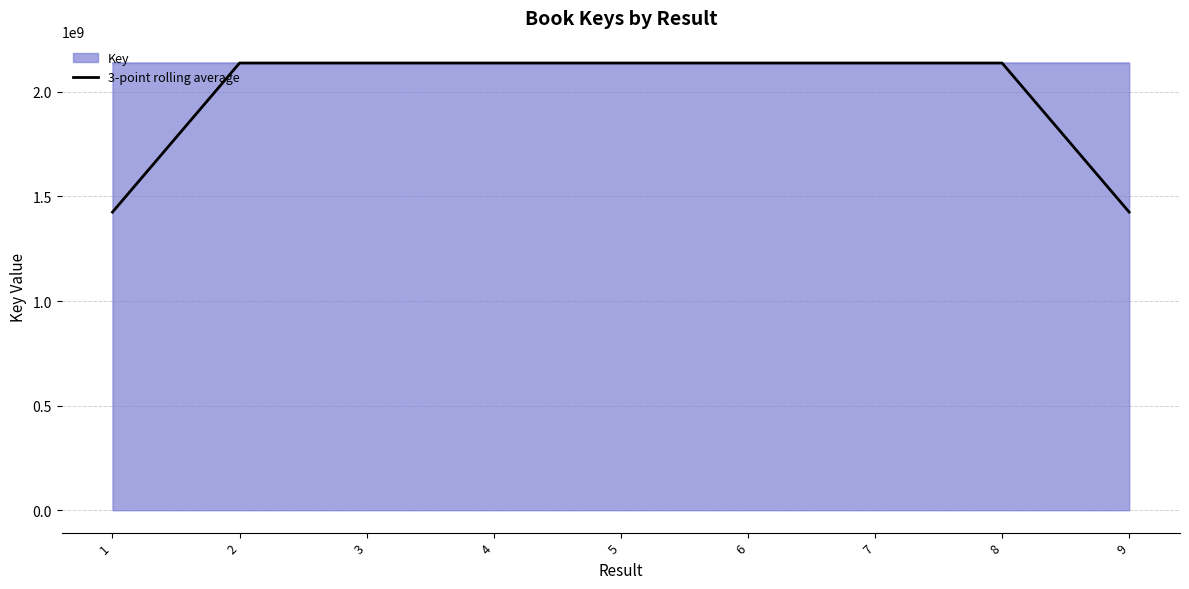

The value of Key at 6 is 2137673252.0. True or false?

True